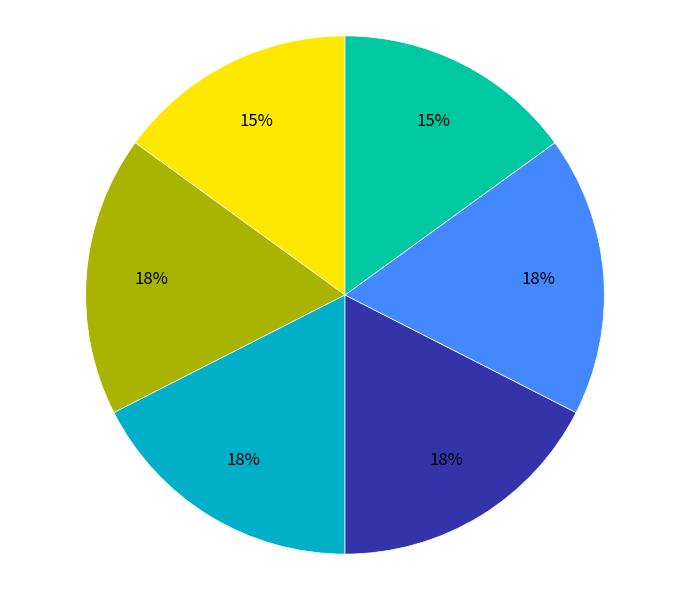

Is there any slice that represents more than half of the pie?

No